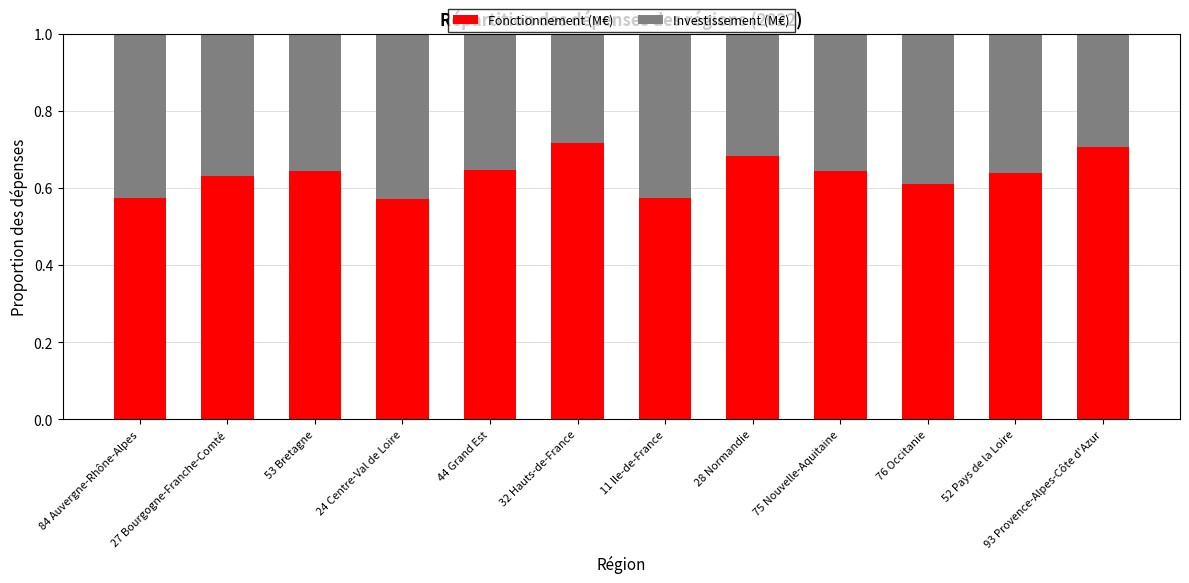

What is the sum of the Fonctionnement (M€) values at 11 Ile-de-France and 84 Auvergne-Rhône-Alpes?

1.1